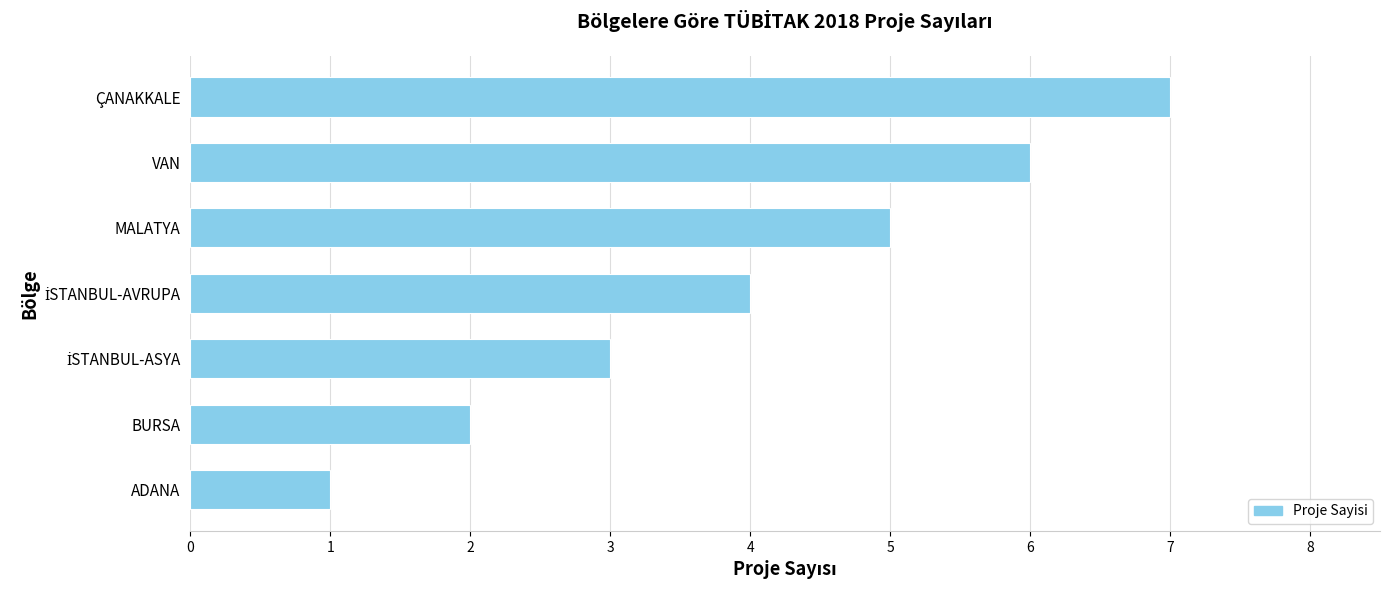

How many distinct data groups are displayed?

1